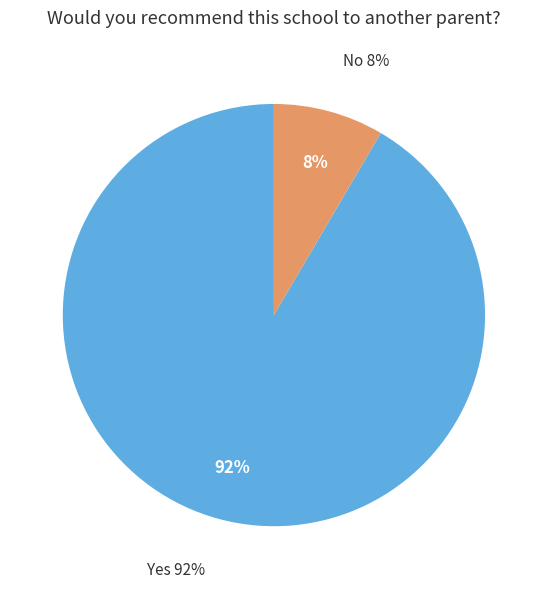

To the nearest percent, what is the combined percentage of No and Yes?

100%